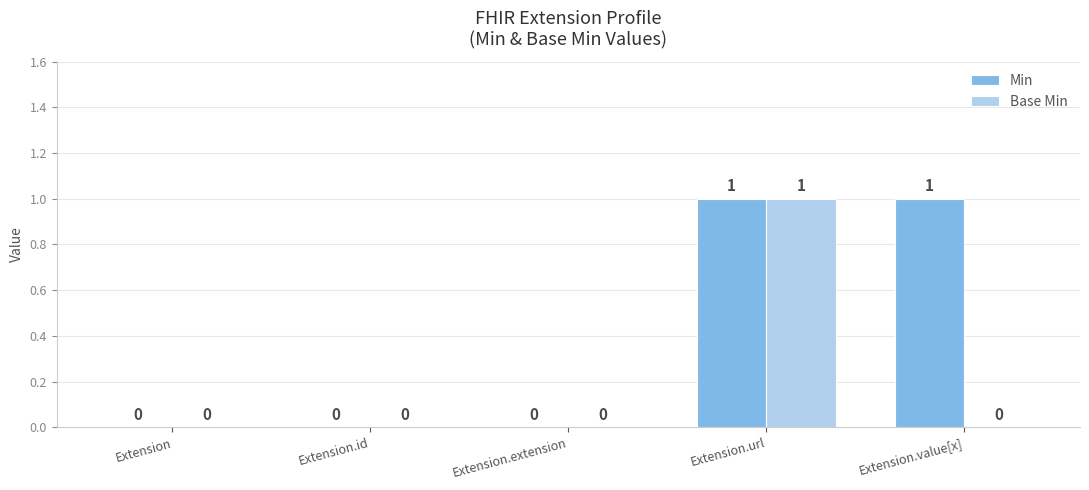

Is it true that Min equals 1 at Extension.value[x]?

True